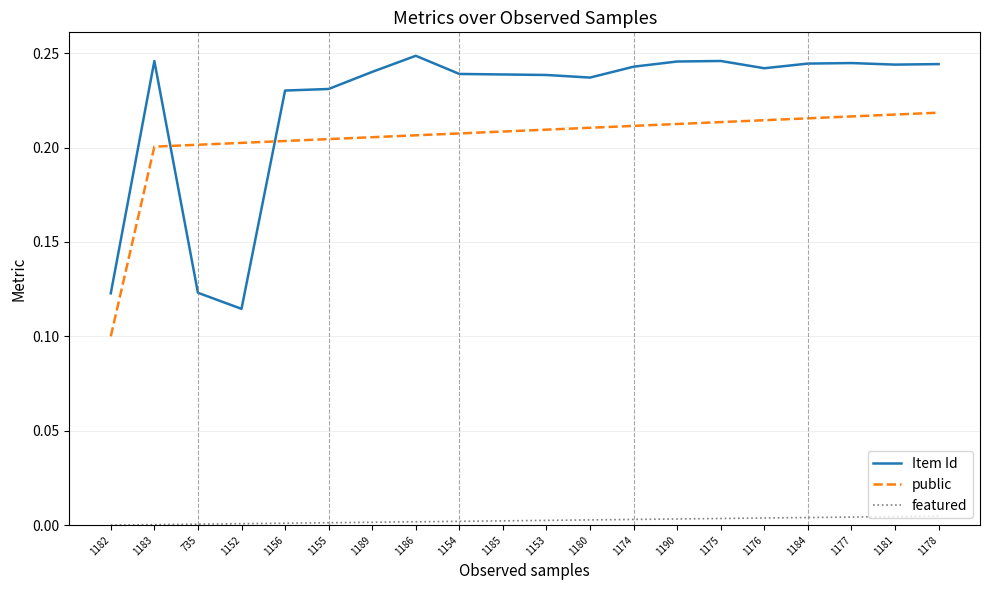

True or false: public has a value of 0.2 at 1155.

True